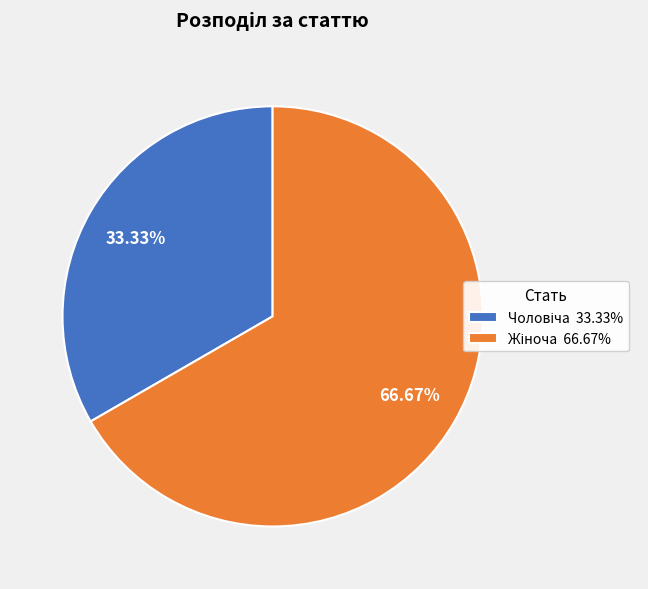

Does any single category account for the majority?

Yes